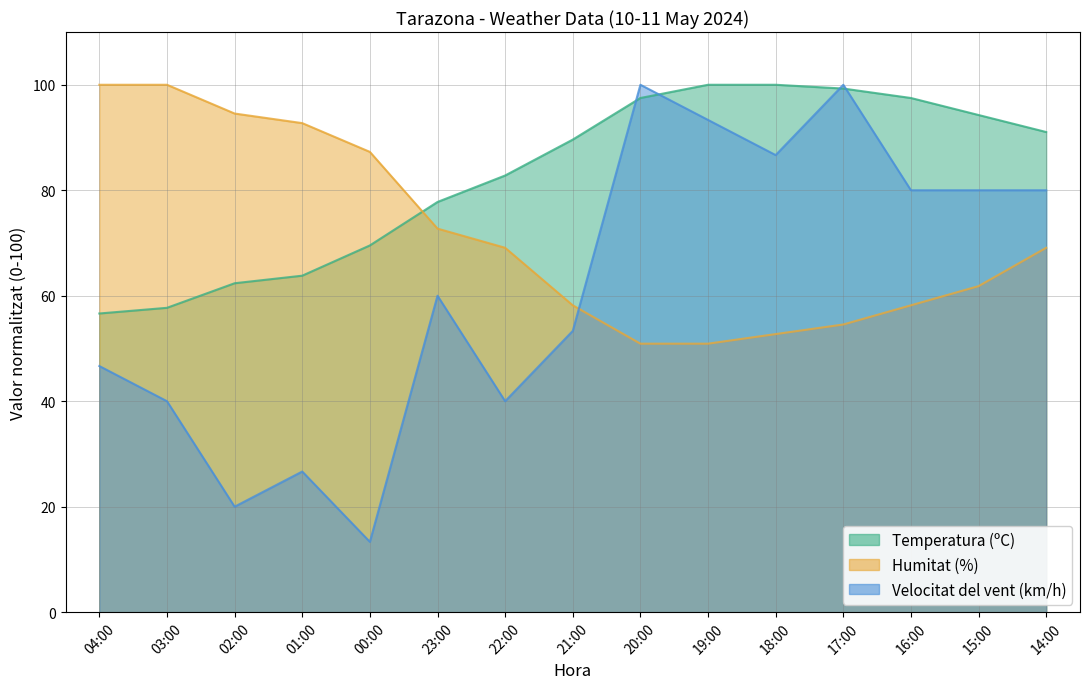

Which series ends up on top after the final intersection of Velocitat del vent (km/h) and Humitat (%)?

Velocitat del vent (km/h)